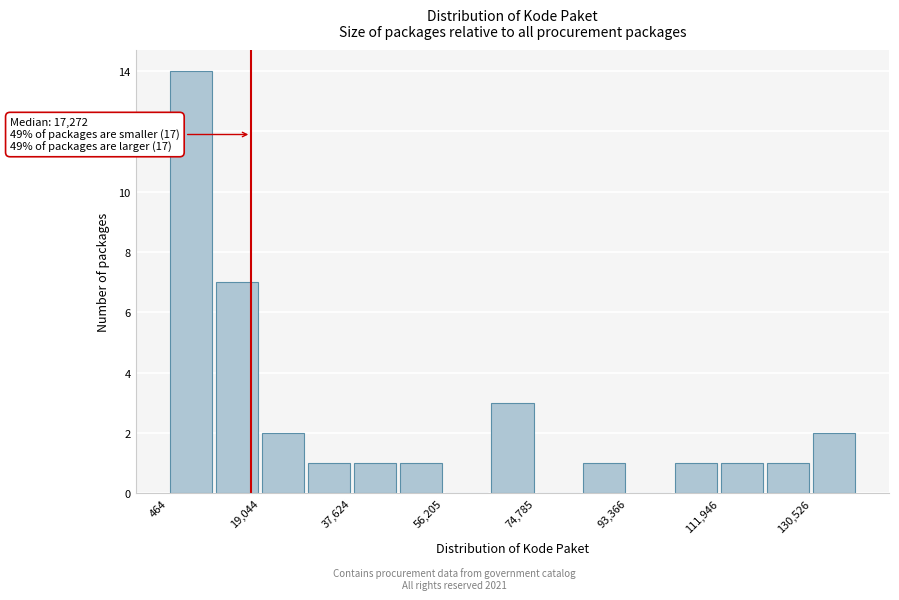

Which range on the x-axis has the tallest bar?

0 to 10000